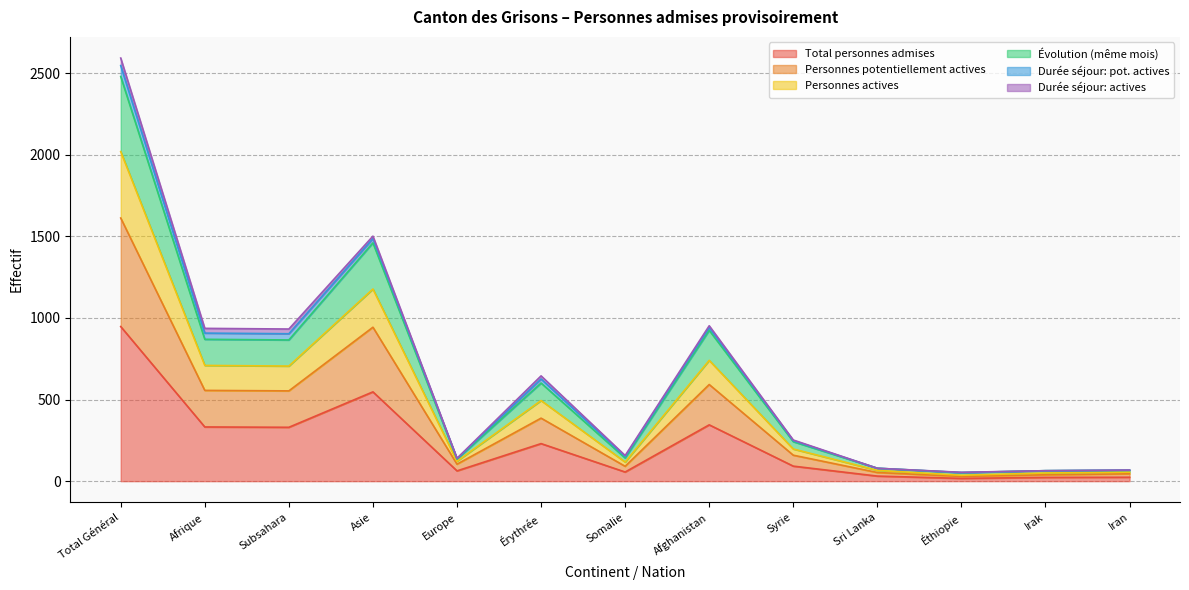

At which label does Total personnes admises reach its peak?

Total Général